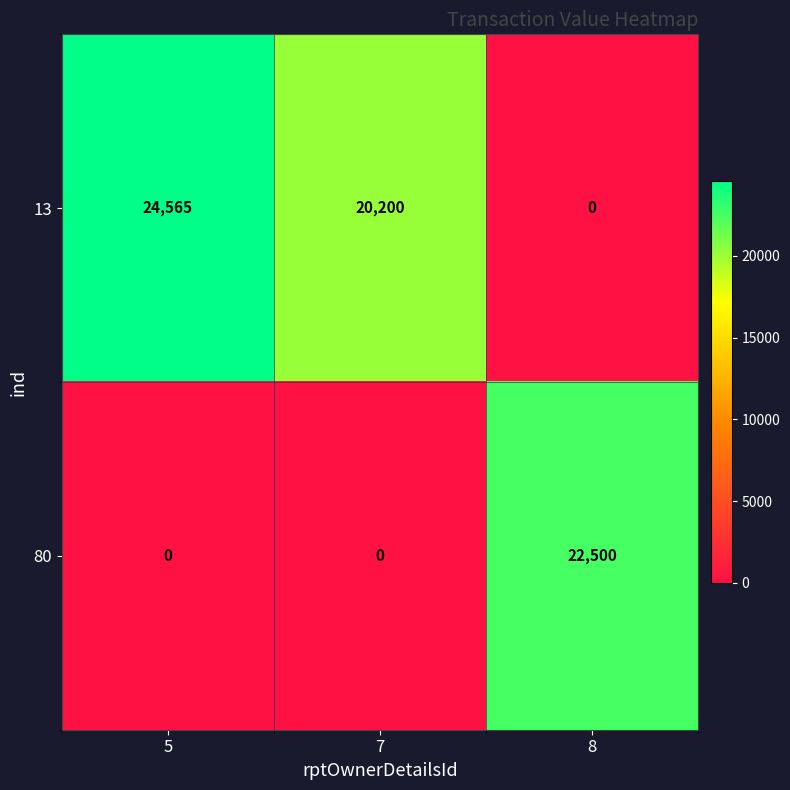

Is it true that 80 equals 6041 at 8?

False